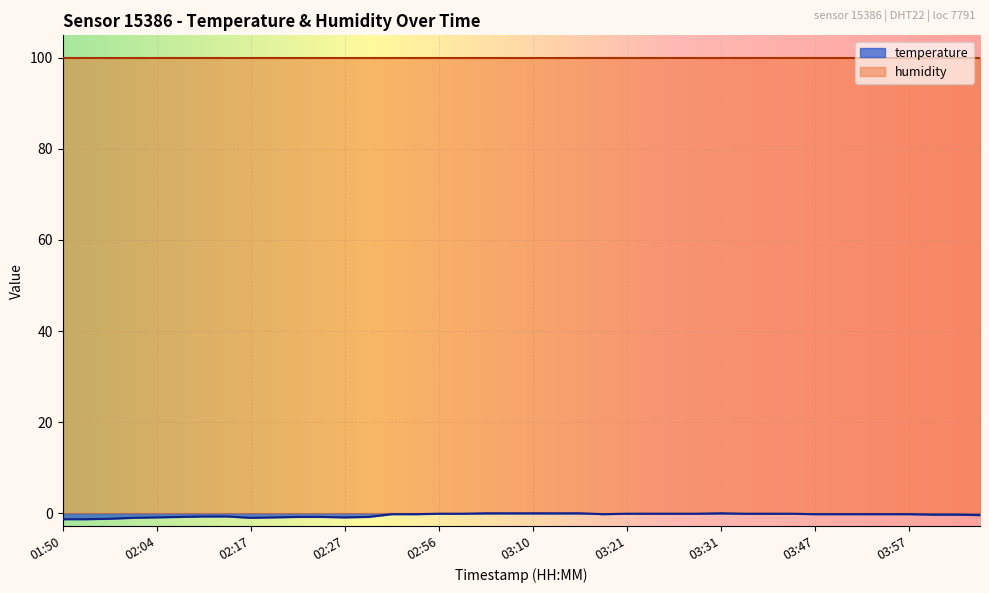

How many negative values are there?

34